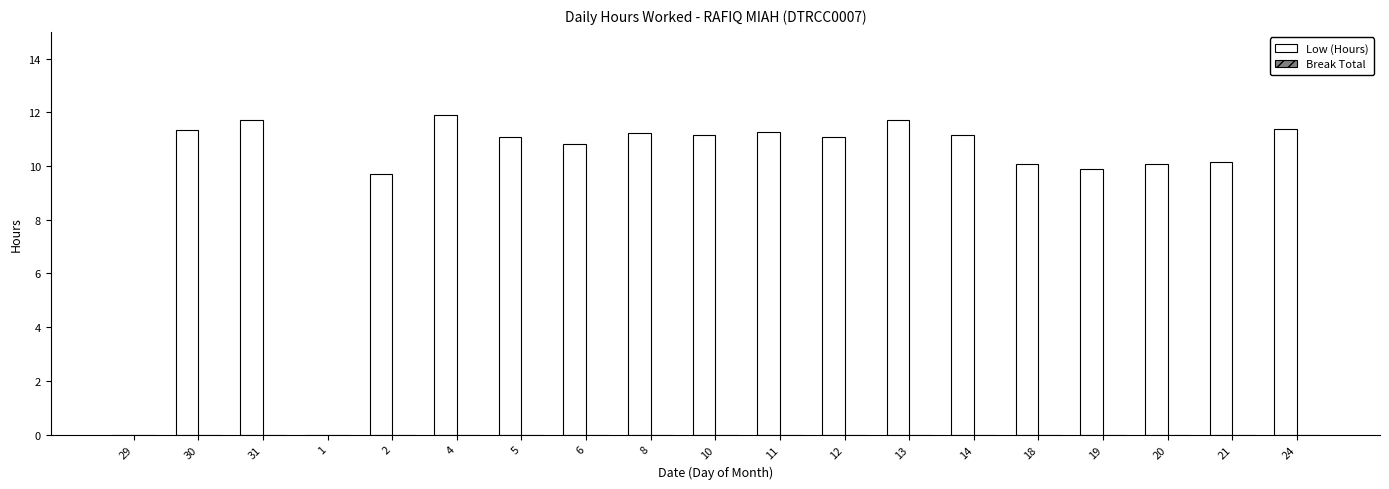

Are the bars horizontal?

No